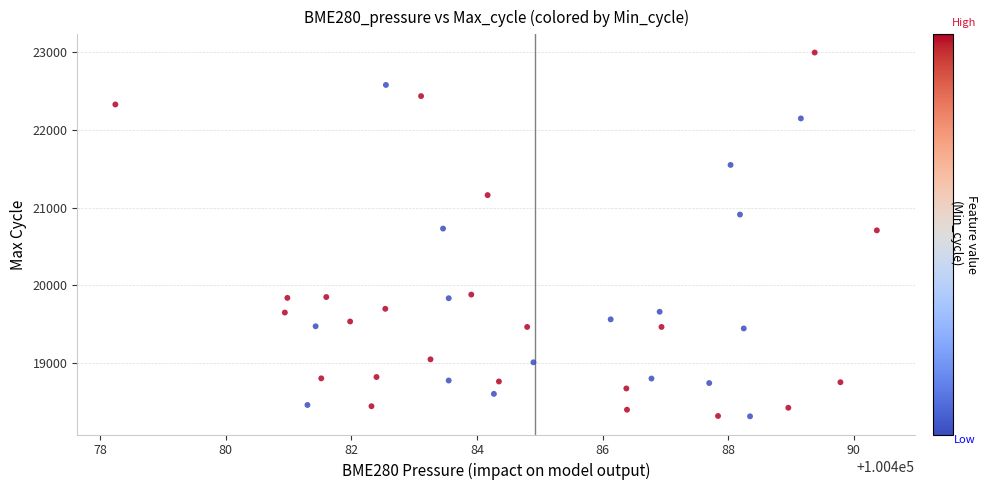

What is the range of X values (max minus min)?

12.1